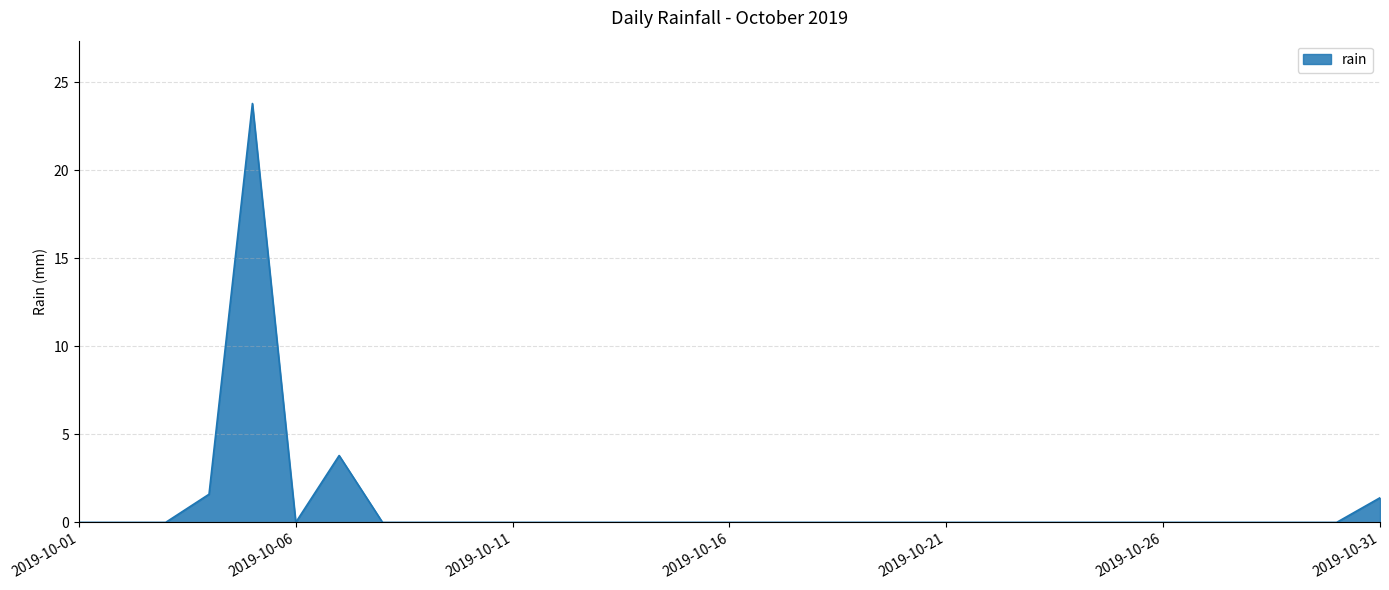

What is the maximum value shown in the chart?

23.8